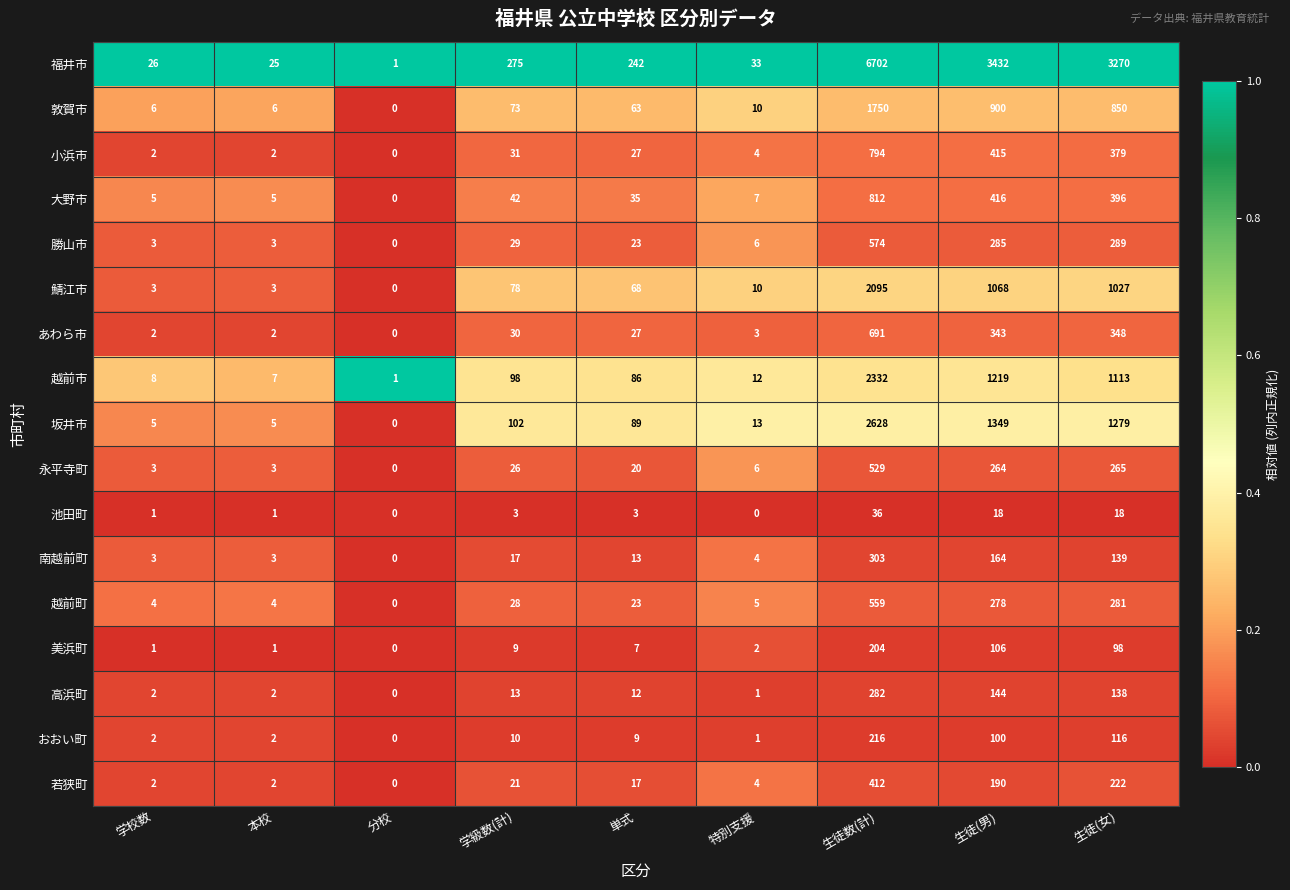

How many series are shown in this chart?

17